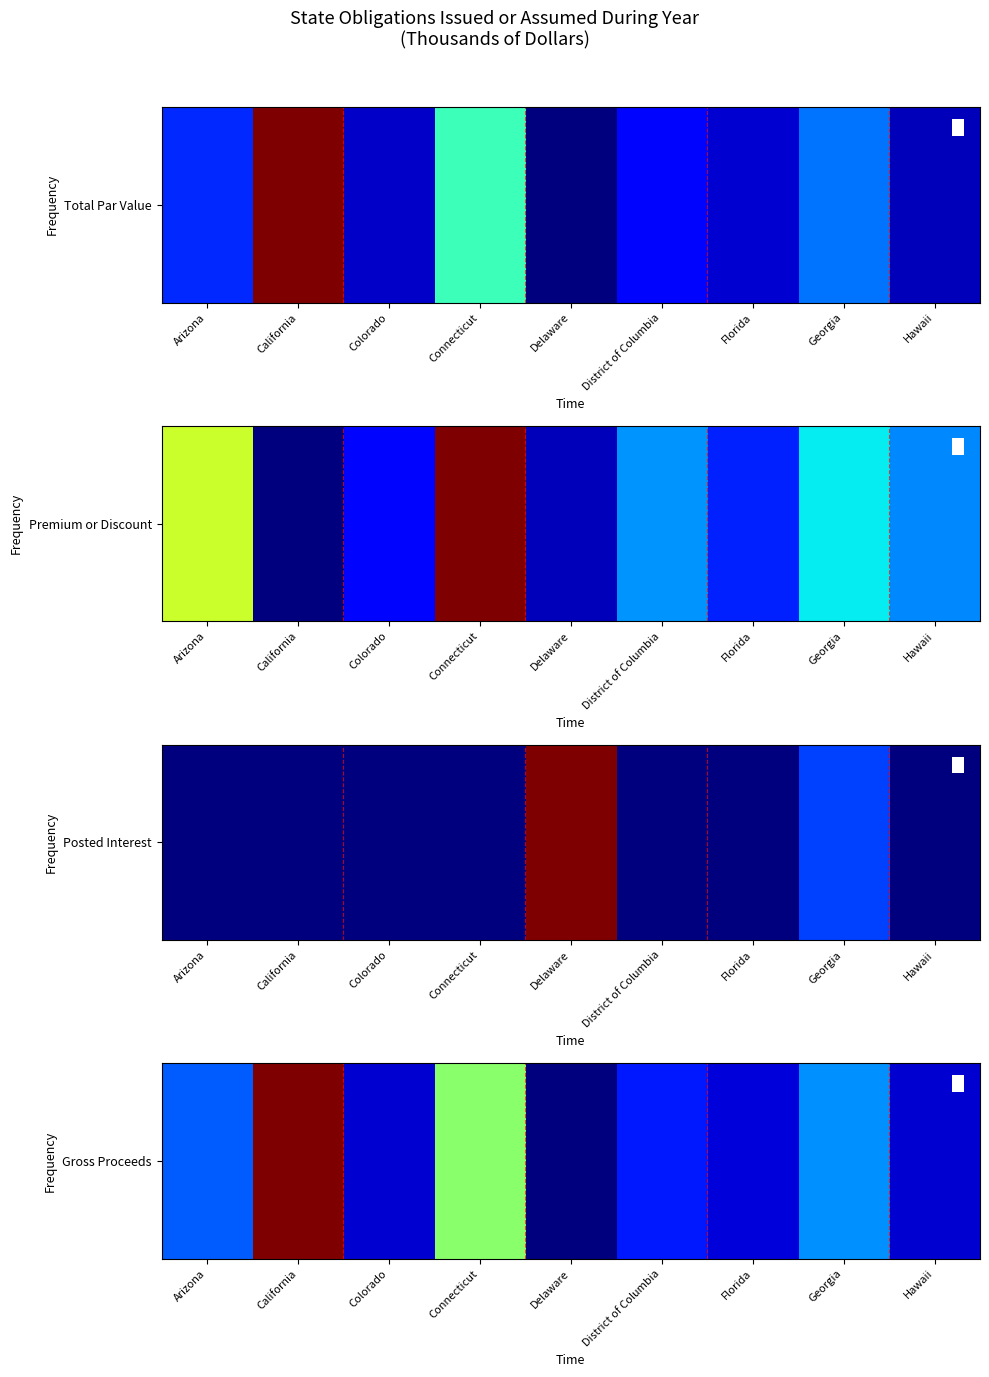

Count the number of values greater than 385609.

5